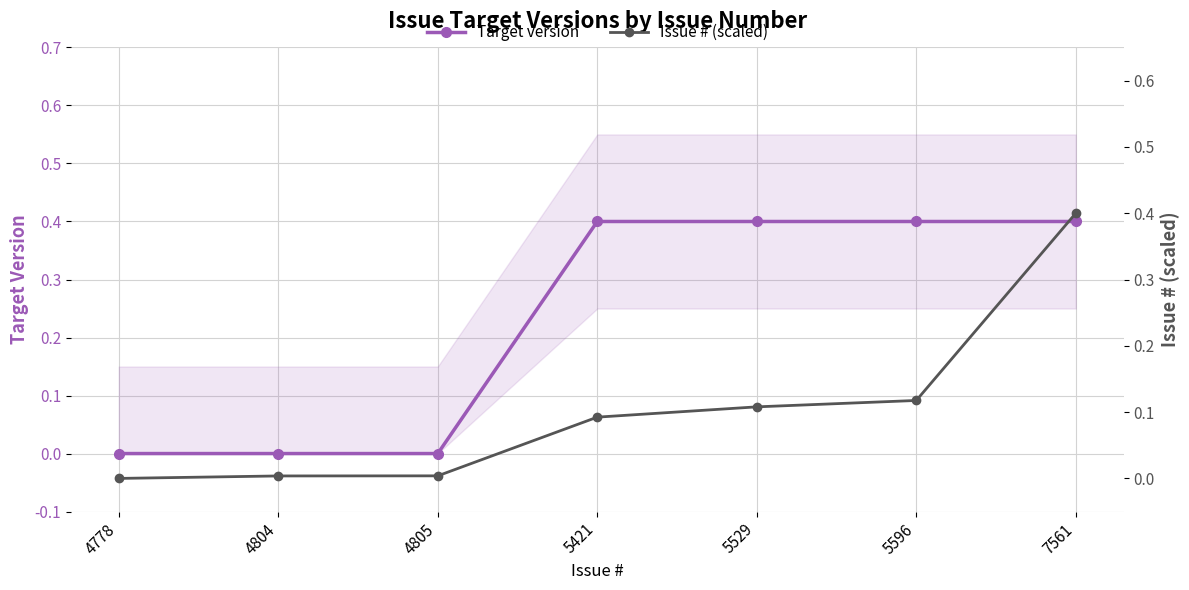

Between 4805 and 5529, which series saw the biggest shift?

Target version